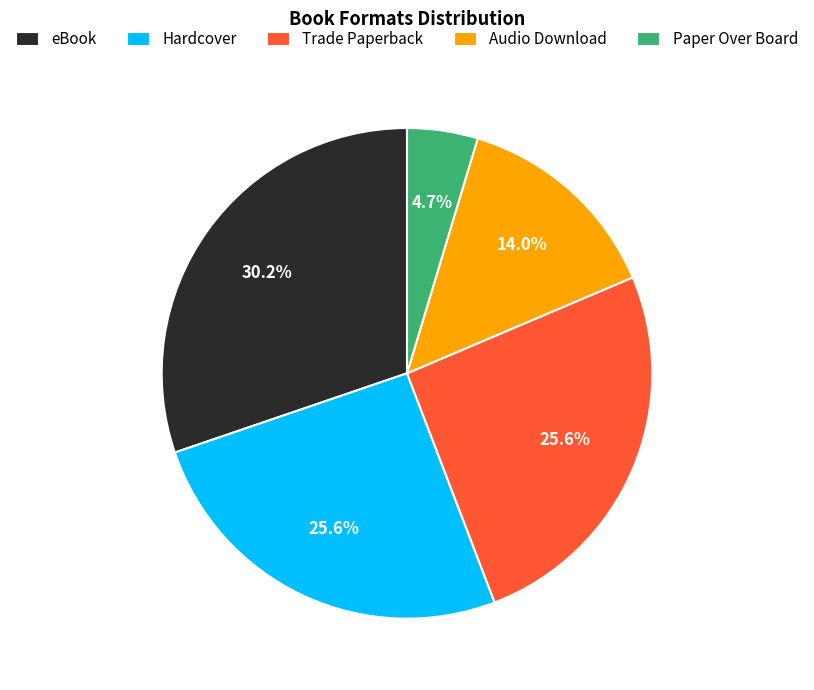

Is the sum of Audio Download and eBook greater than half?

No